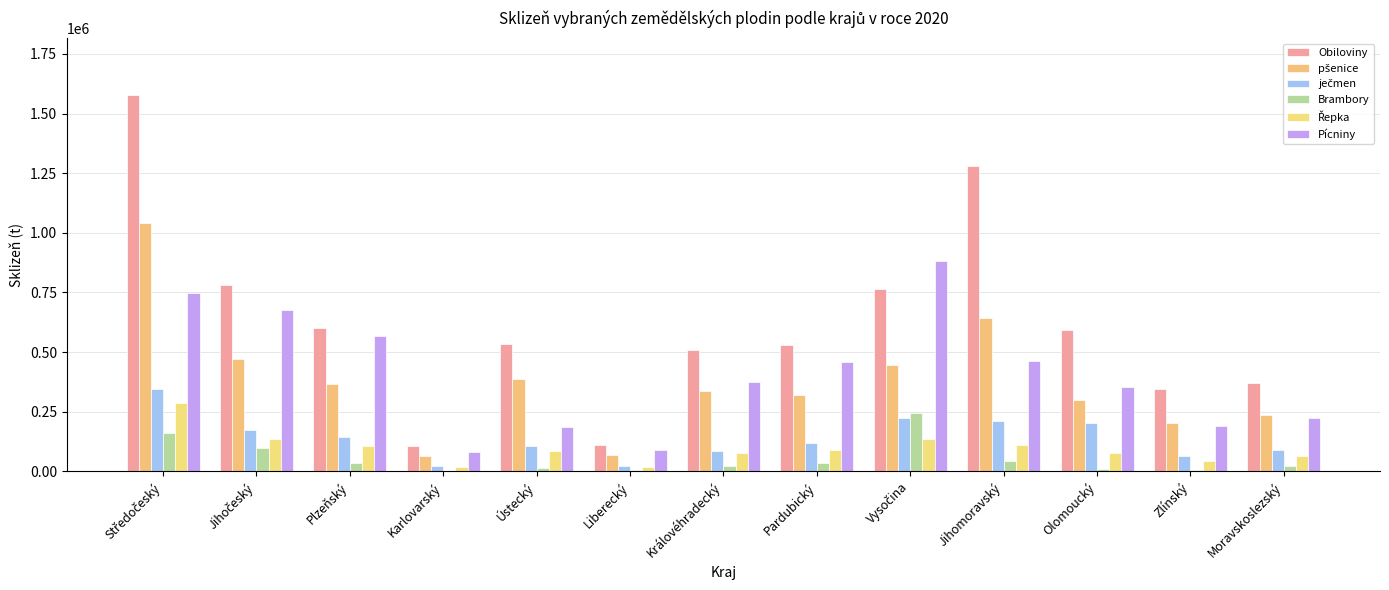

At which label does Obiloviny reach its peak?

Středočeský